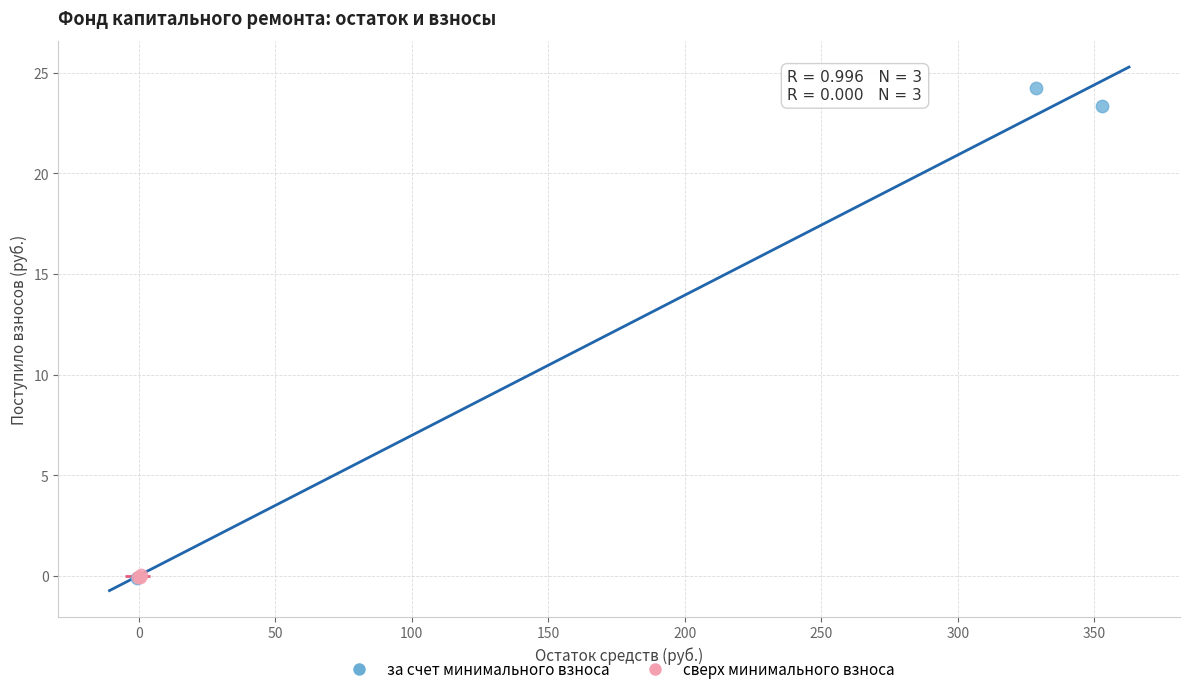

Which series has the widest spread of Y values?

за счет минимального взноса